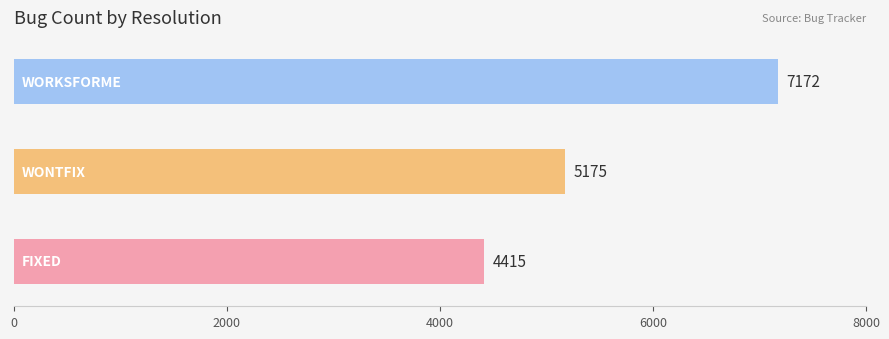

What is the maximum value shown in the chart?

7172